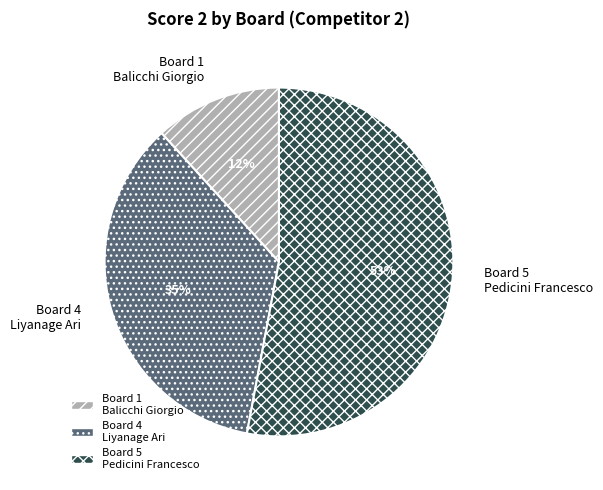

True or false: Board 1 Balicchi Giorgio accounts for 12% of the total.

True